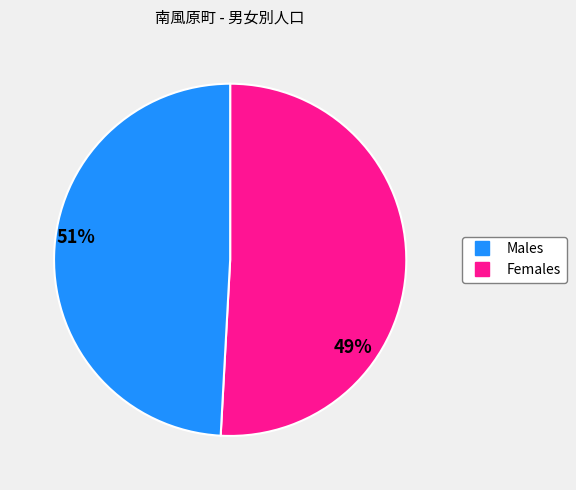

Does any single category account for the majority?

Yes